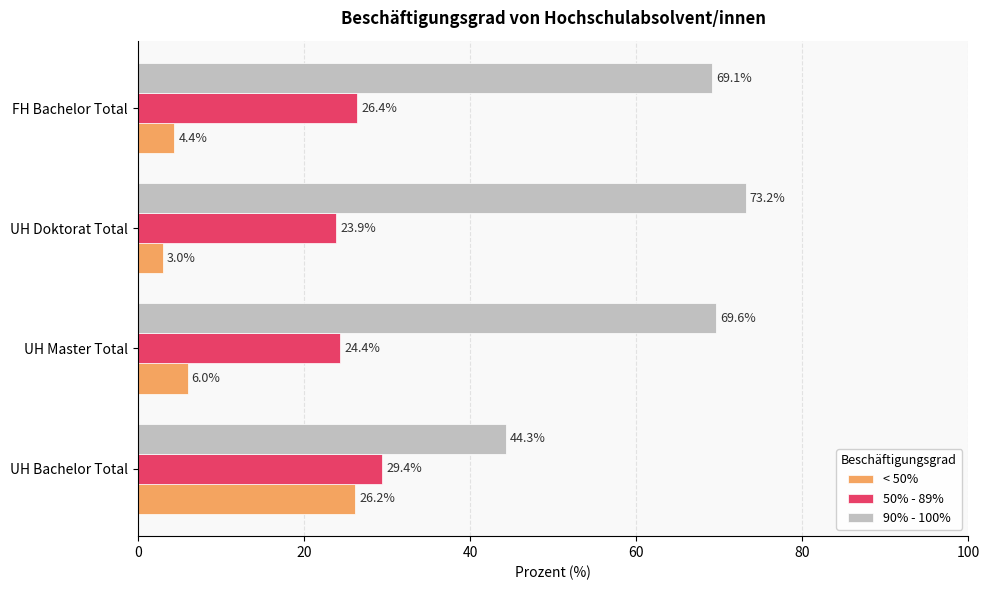

Between UH Bachelor Total and UH Doktorat Total, which series saw the biggest shift?

90% - 100%